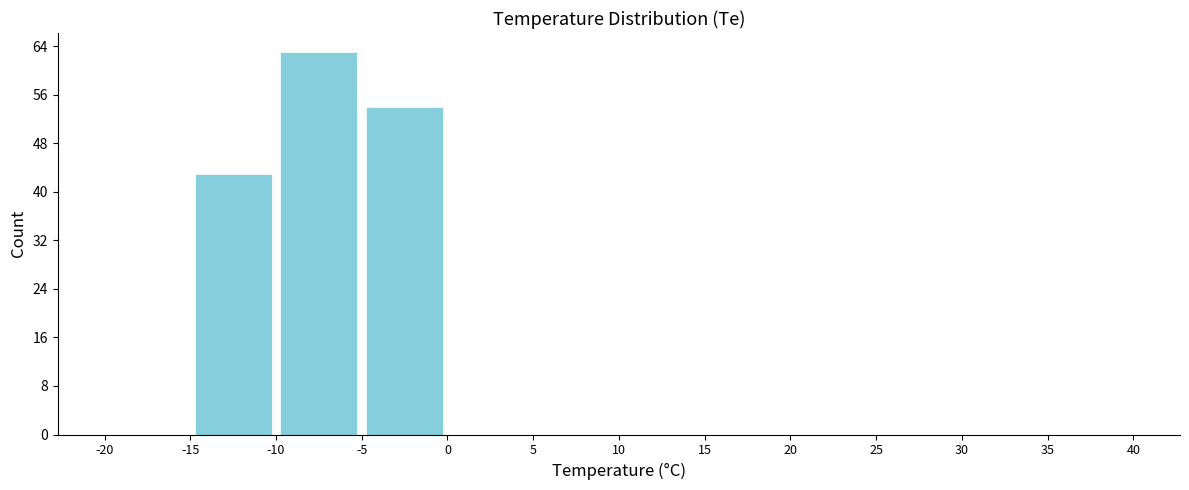

Reading left to right, list every bar in this chart as the range it spans on the x-axis followed by its height. The values are not printed on the chart, so give them approximately, as read against the axis.

-20 to -15: 0
-15 to -10: 43
-10 to -5: 63
-5 to 0: 54
0 to 5: 0
5 to 10: 0
10 to 15: 0
15 to 20: 0
20 to 25: 0
25 to 30: 0
30 to 35: 0
35 to 40: 0